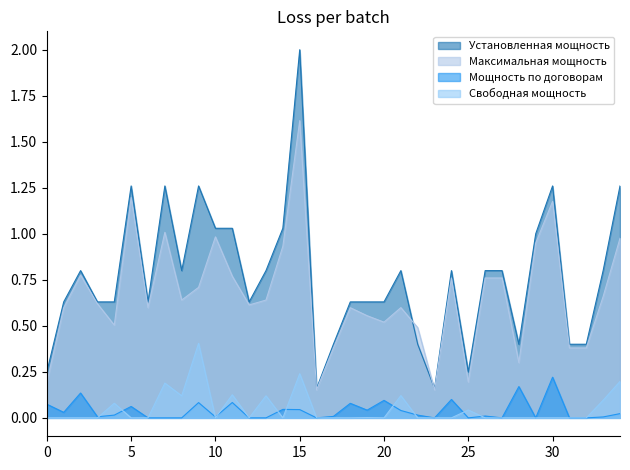

Rank the series by their maximum value, from lowest to highest.

Мощность по договорам, Свободная мощность, Максимальная мощность, Установленная мощность